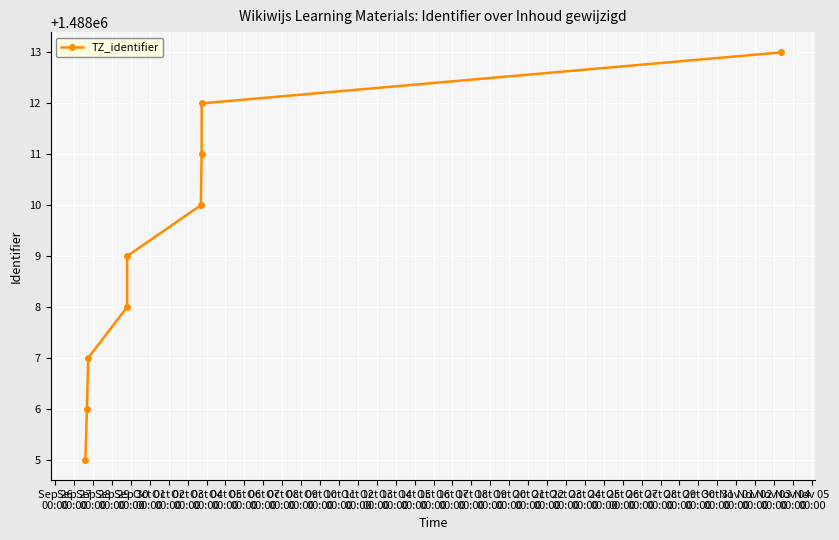

What value does the data have at Oct 01
00:00?

1488010